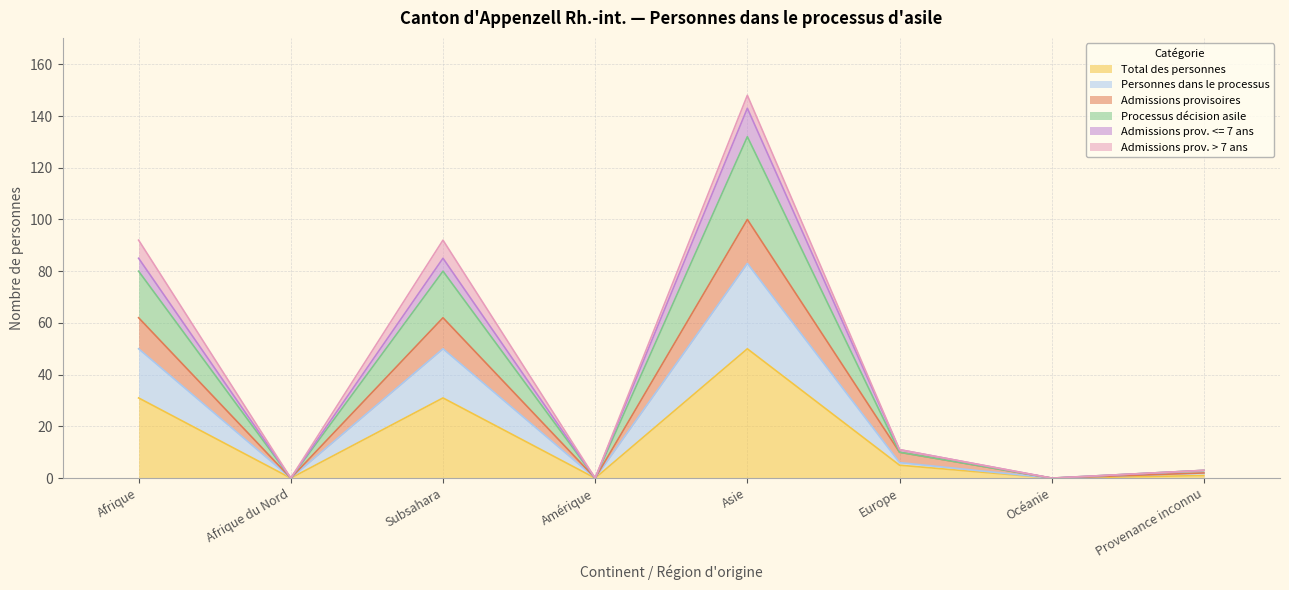

Is it true that Total des personnes equals 1 at Provenance inconnu?

True